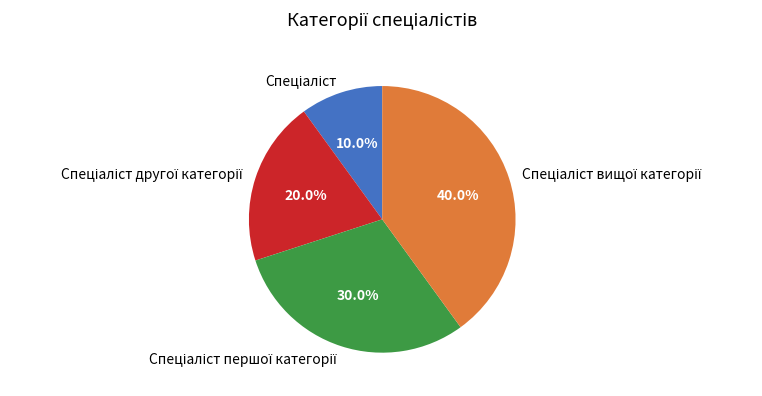

Is there a majority slice in this chart?

No